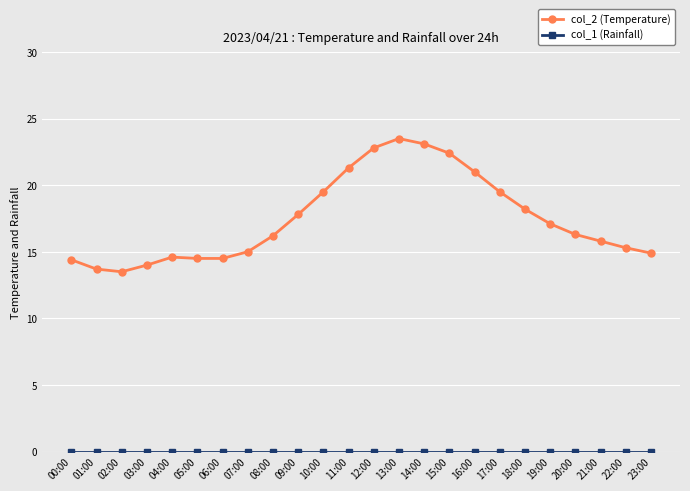

How many distinct data groups are displayed?

2